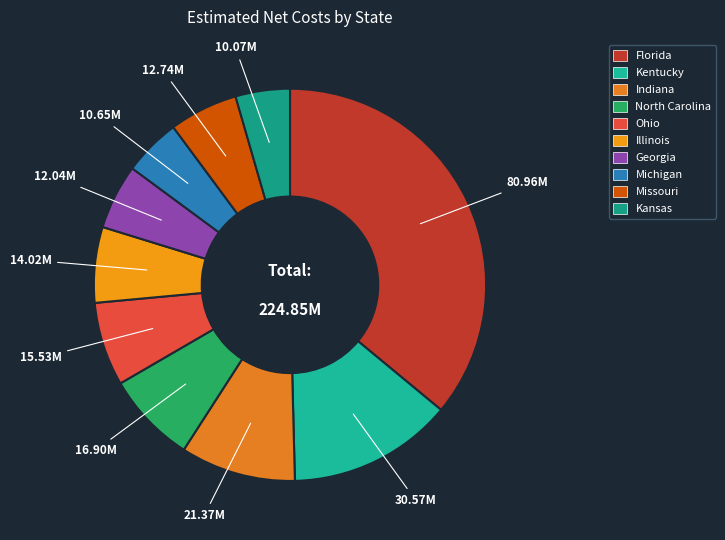

Which category has the biggest portion of the pie?

Florida